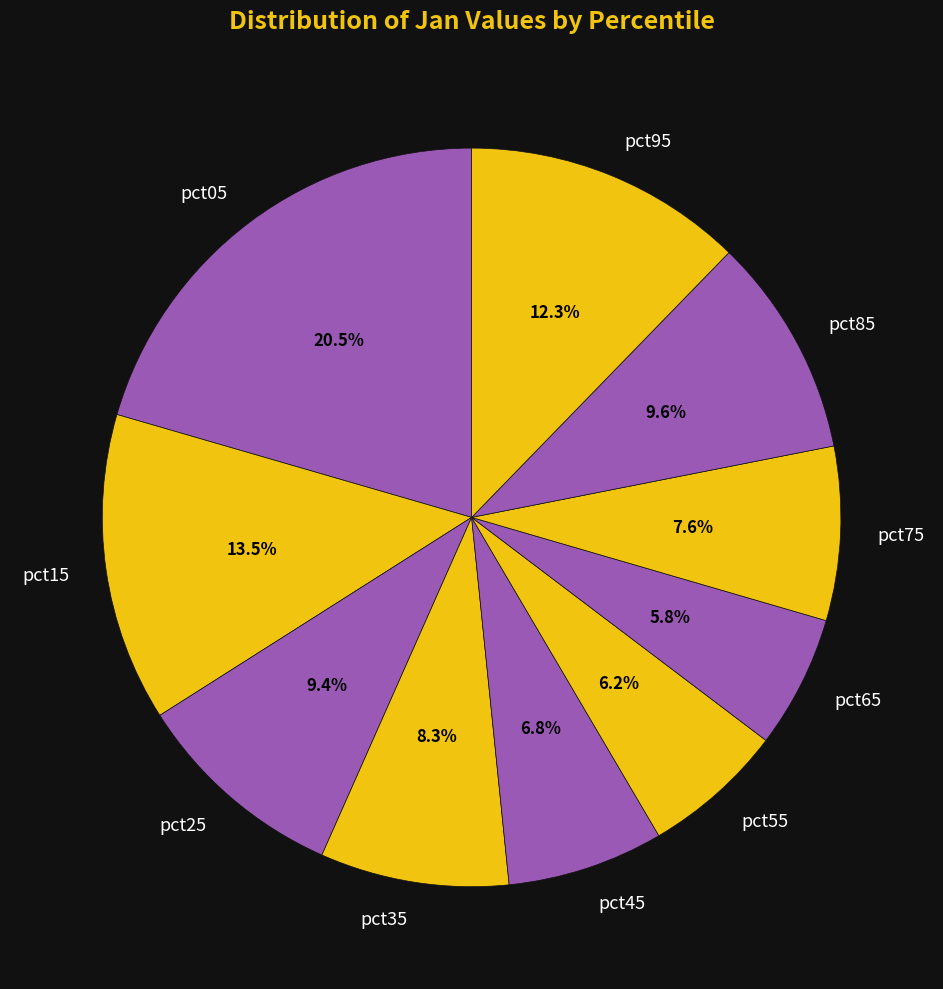

To the nearest percent, what is the difference between the pct25 and pct15 slice percentages?

4%